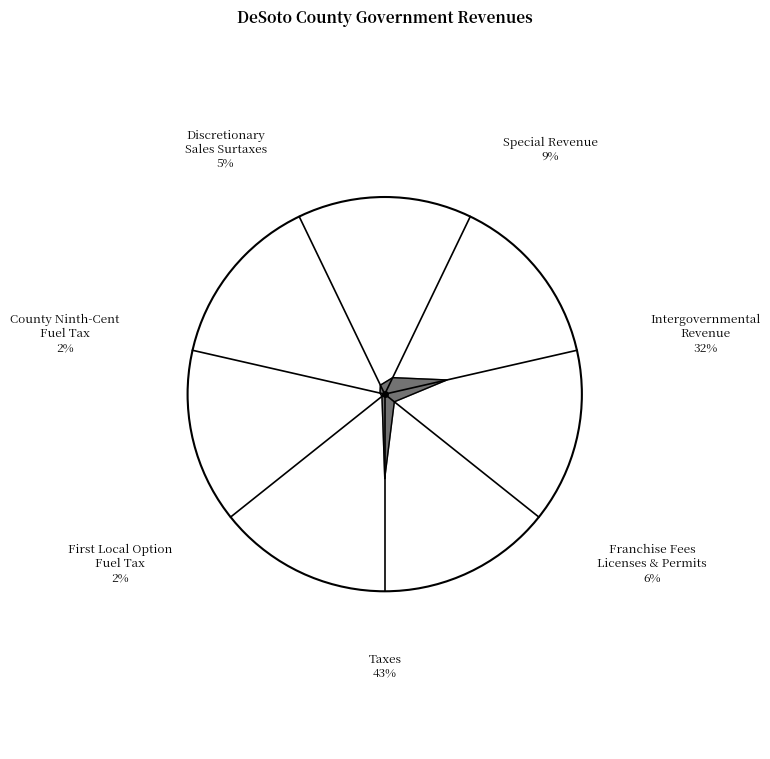

The Taxes slice represents 43% of the pie. True or false?

True